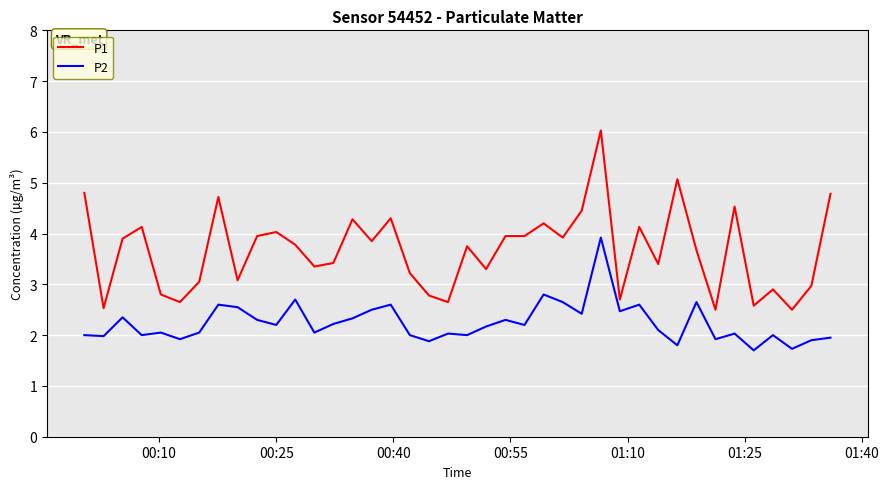

Which series has the largest range (max minus min)?

P1